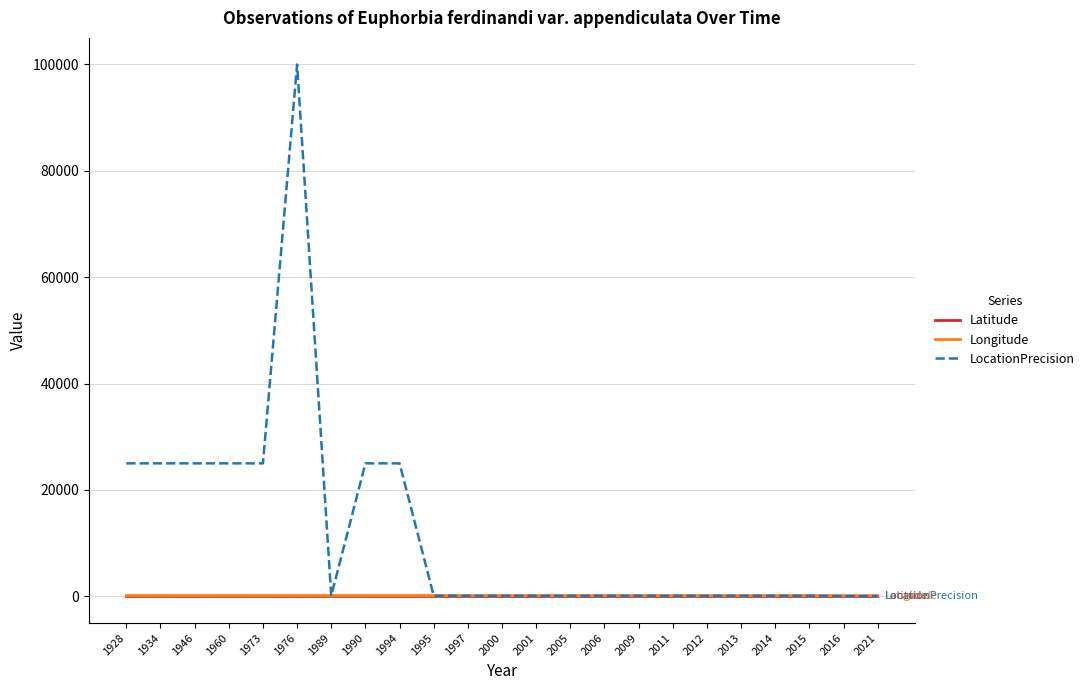

Which series has the widest spread of values?

LocationPrecision